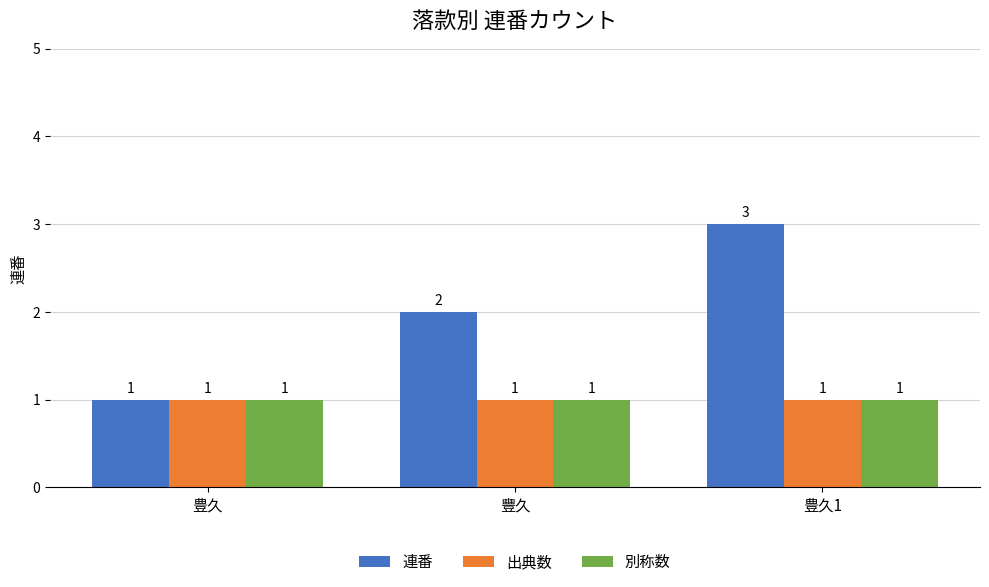

Is it true that 出典数 equals 1 at 豐久?

True